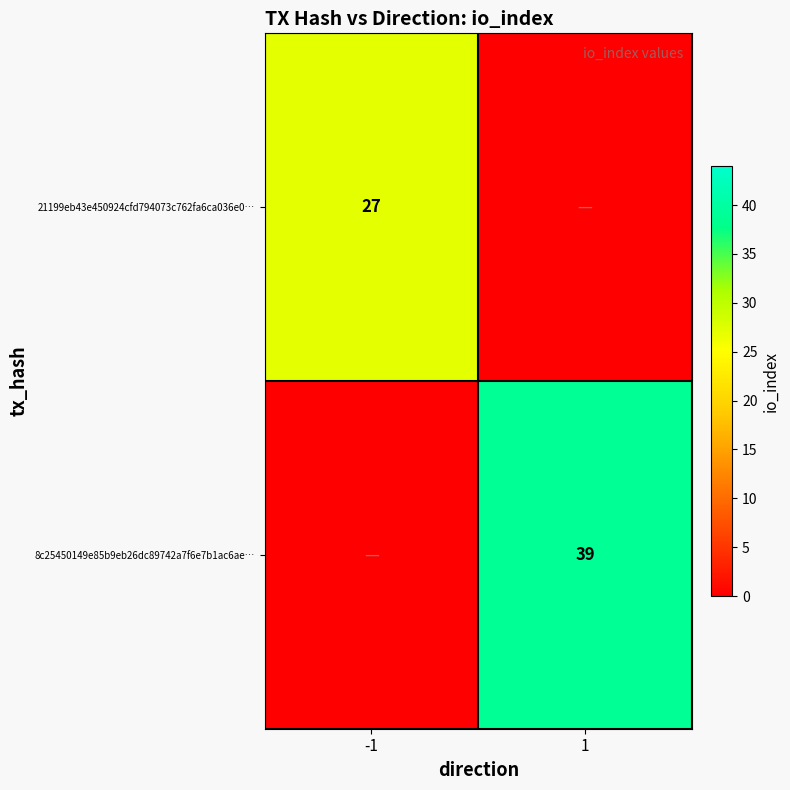

The value of 8c25450149e85b9eb26dc89742a7f6e7b1ac6ae… at 1 is 39. True or false?

True